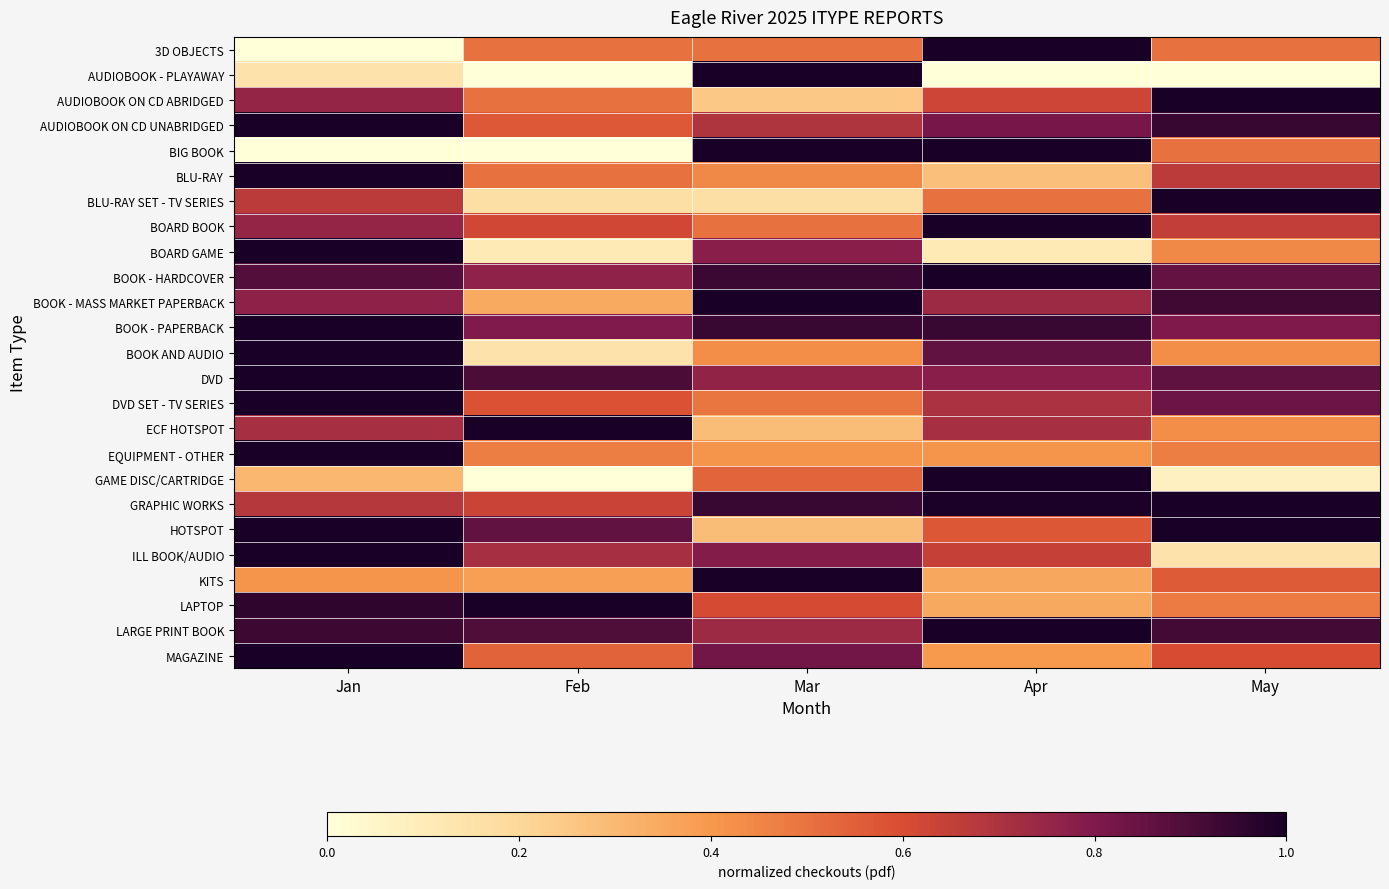

At which category does the chart reach its peak across all series?

Apr